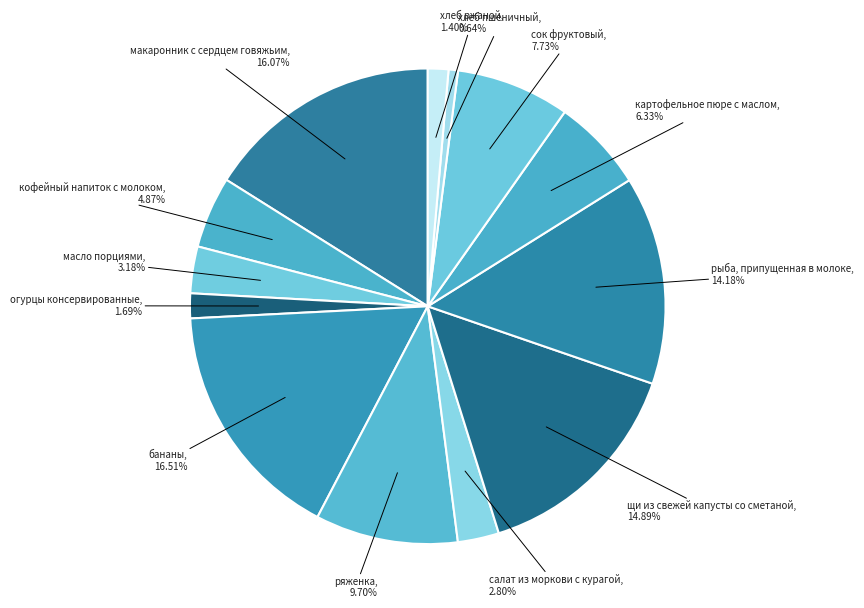

How many segments does this pie chart have?

13